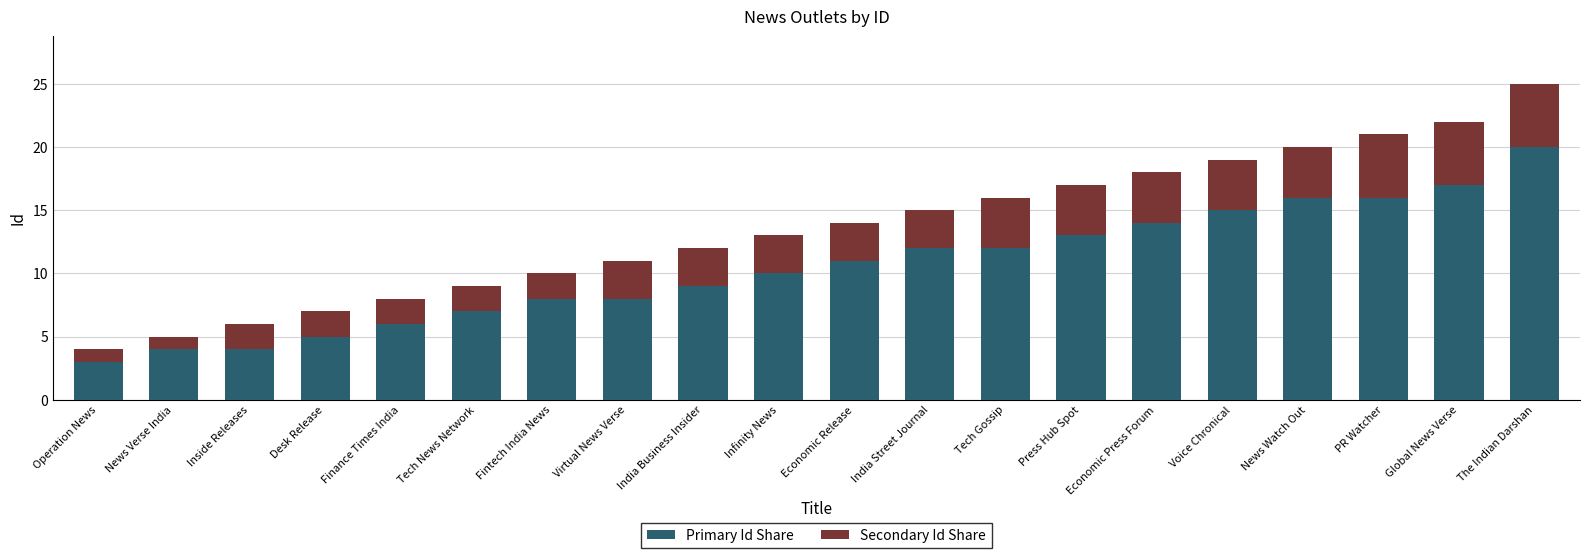

What is the lowest value of the Primary Id Share series?

3